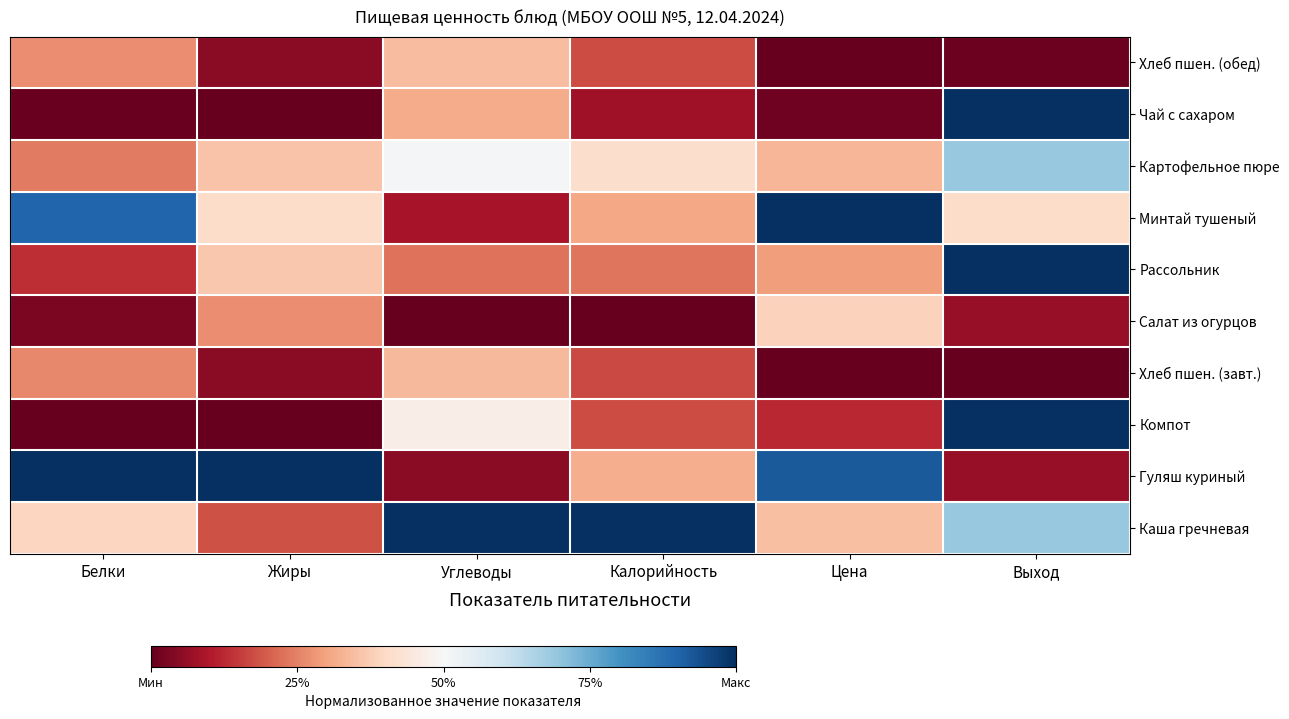

Which has a higher value, Жиры or Углеводы?

Углеводы